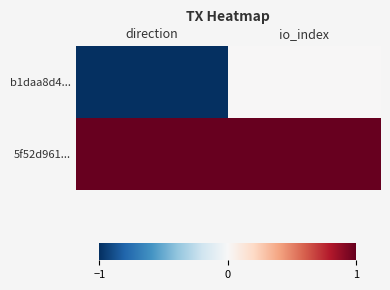

What is the smallest value displayed?

-1